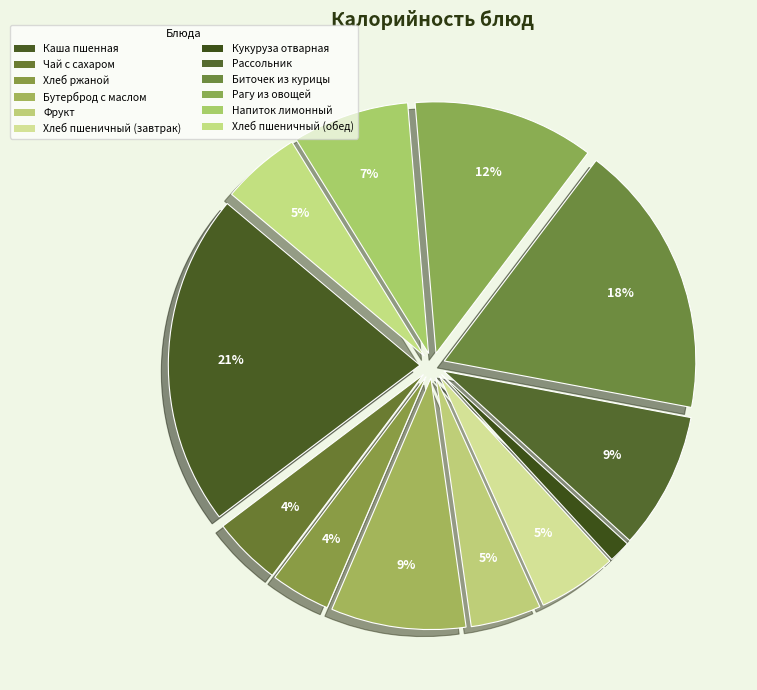

How many segments does this pie chart have?

12